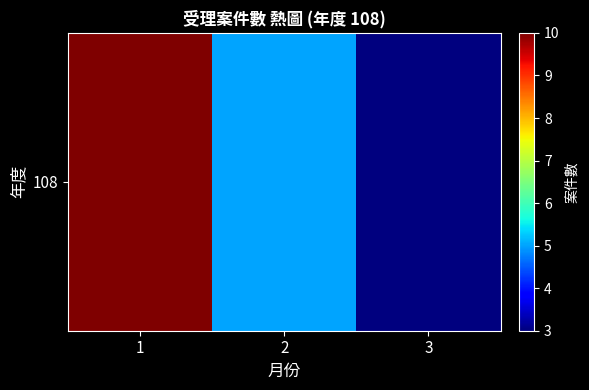

What is the change in value from 2 to 3?

-2